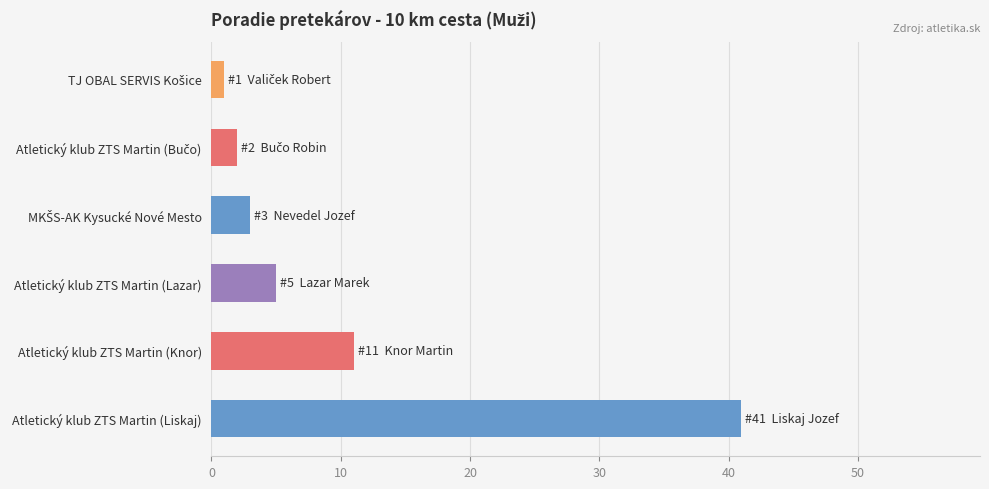

True or false: the data shows 3 at Atletický klub ZTS Martin (Lazar).

False